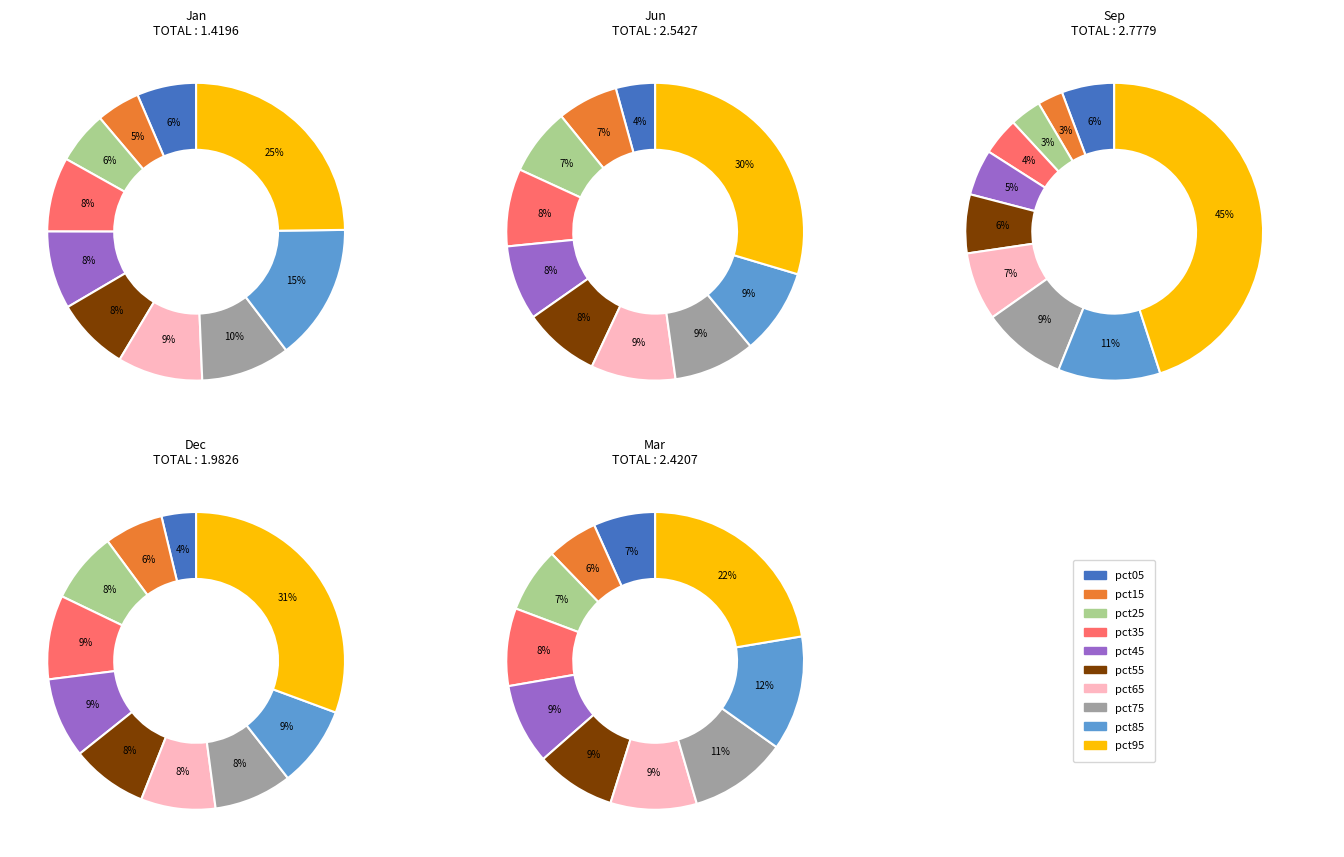

Does pct25 represent more than half of the total?

No